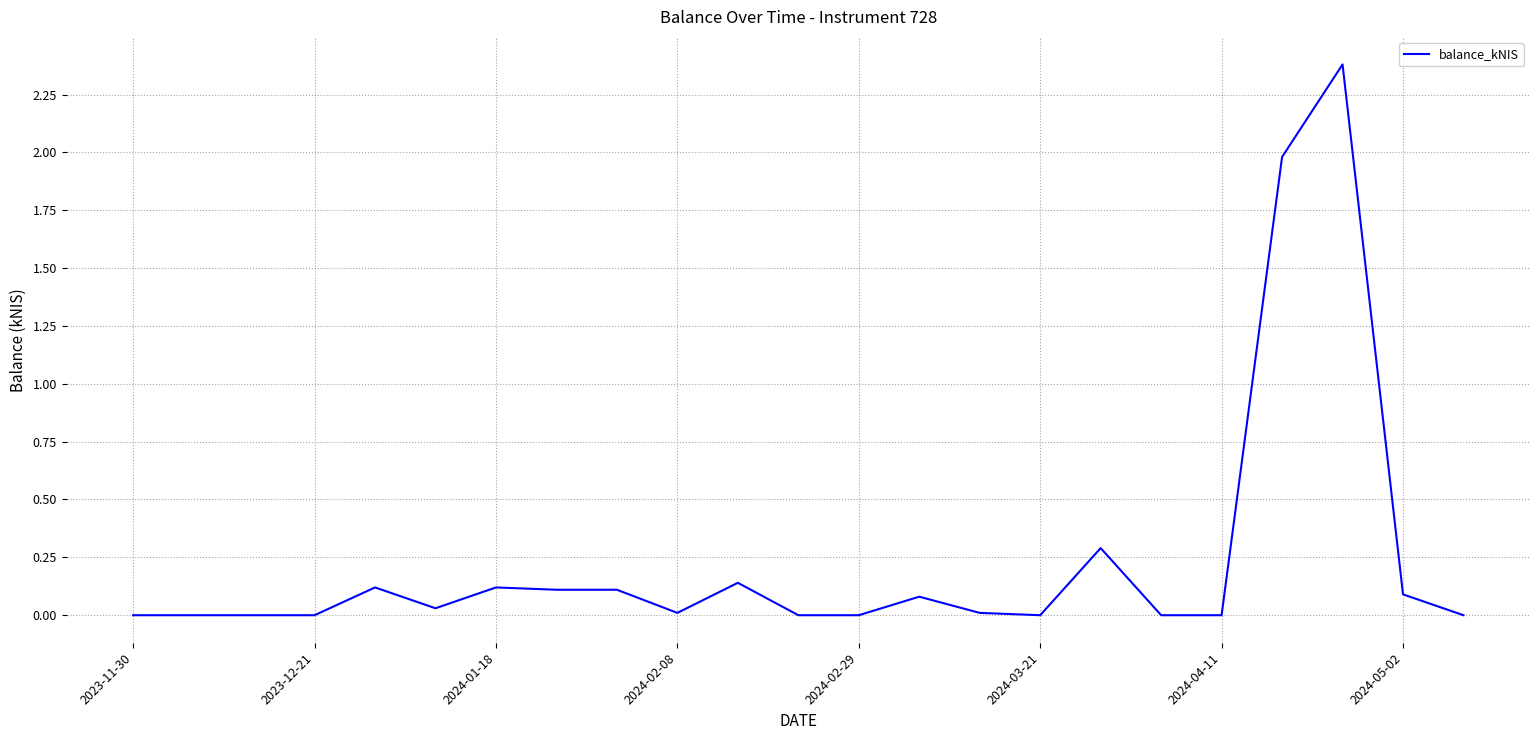

How many lines are shown in the chart?

1